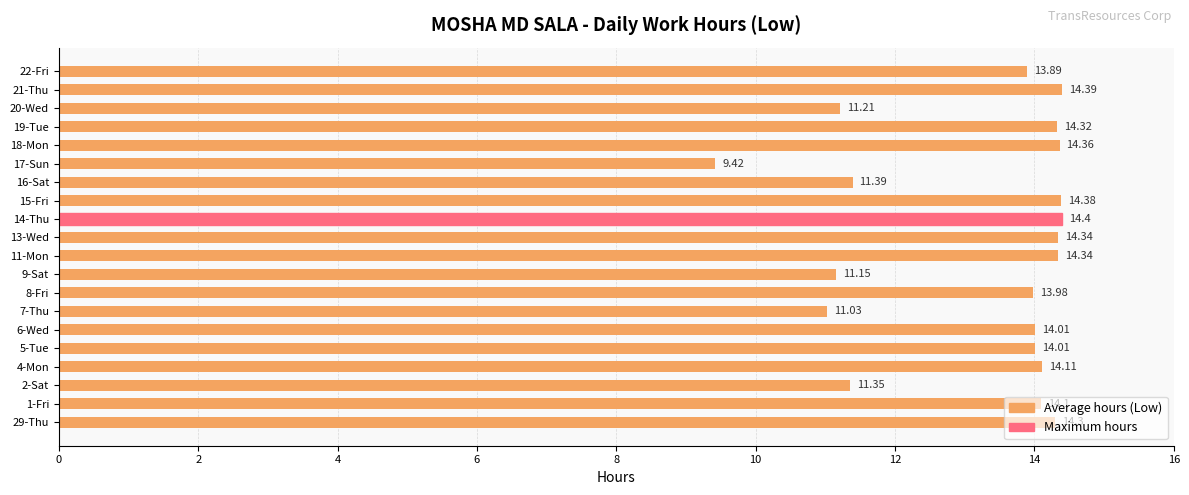

Approximately how many times larger is the value at 11-Mon compared to 22-Fri?

1.0